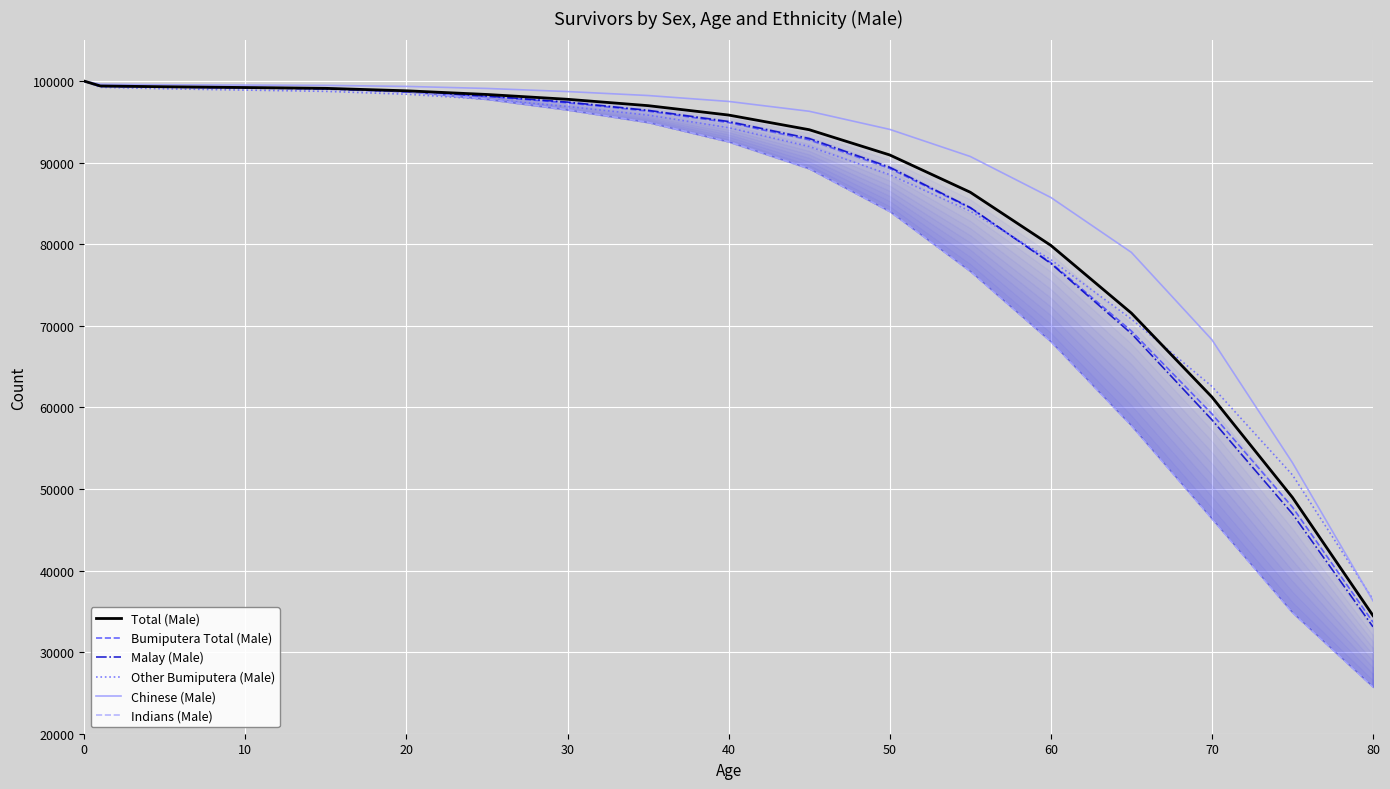

What is the difference between the maximum and minimum values in the Other Bumiputera (Male) series?

63538